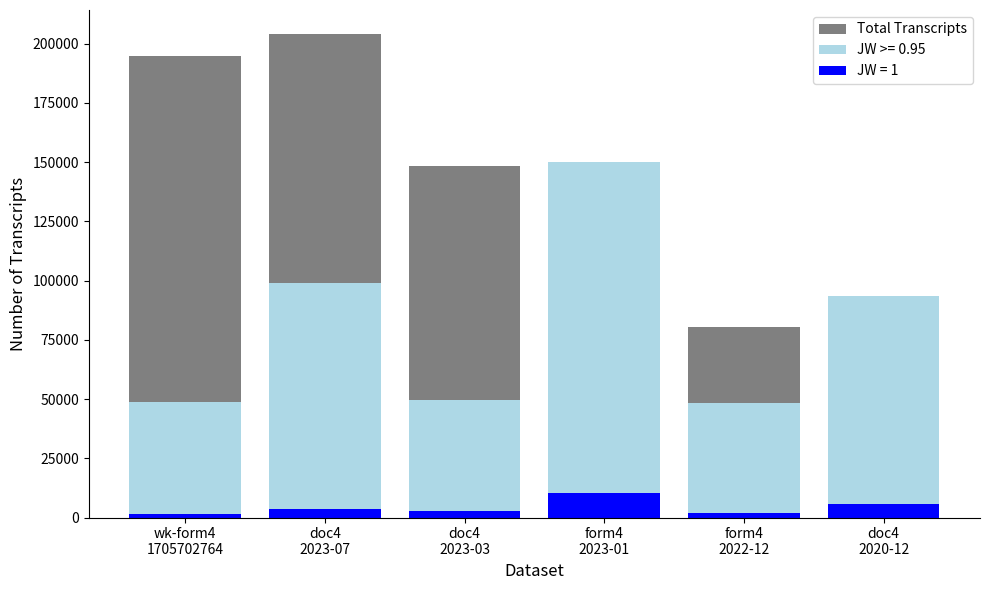

What is the difference between the values at doc4
2020-12 and wk-form4
1705702764?

171484